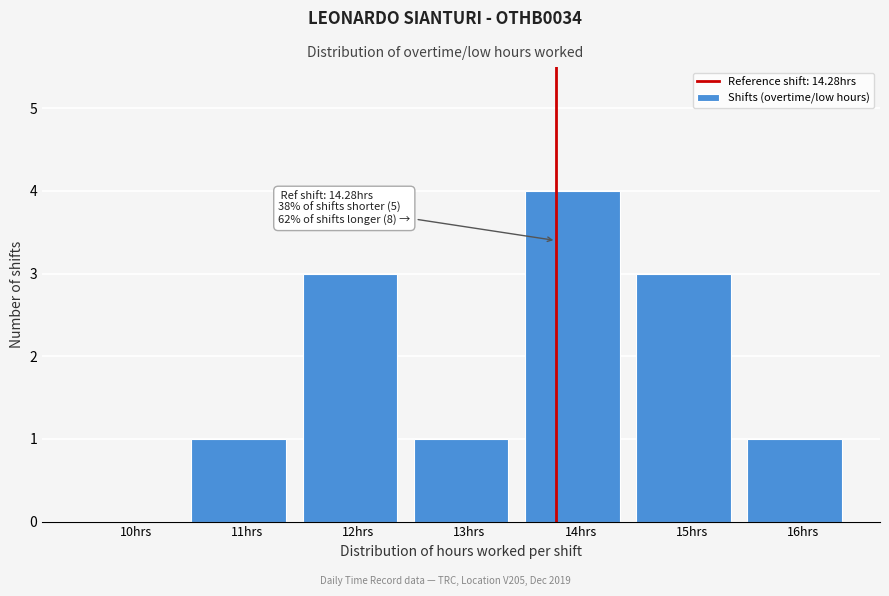

Reading right to left, transcribe all the data shown in this chart.

16hrs=1	15hrs=3	14hrs=4	13hrs=1	12hrs=3	11hrs=1	10hrs=0